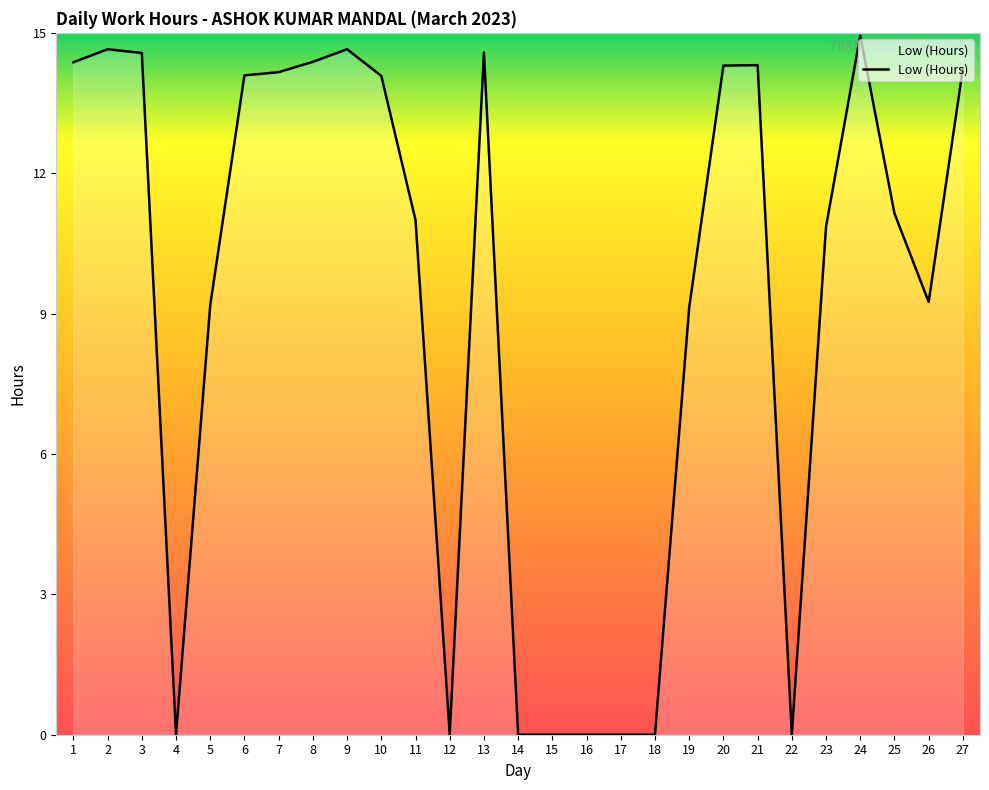

Approximately how many times larger is the value at 21 compared to 9?

1.0